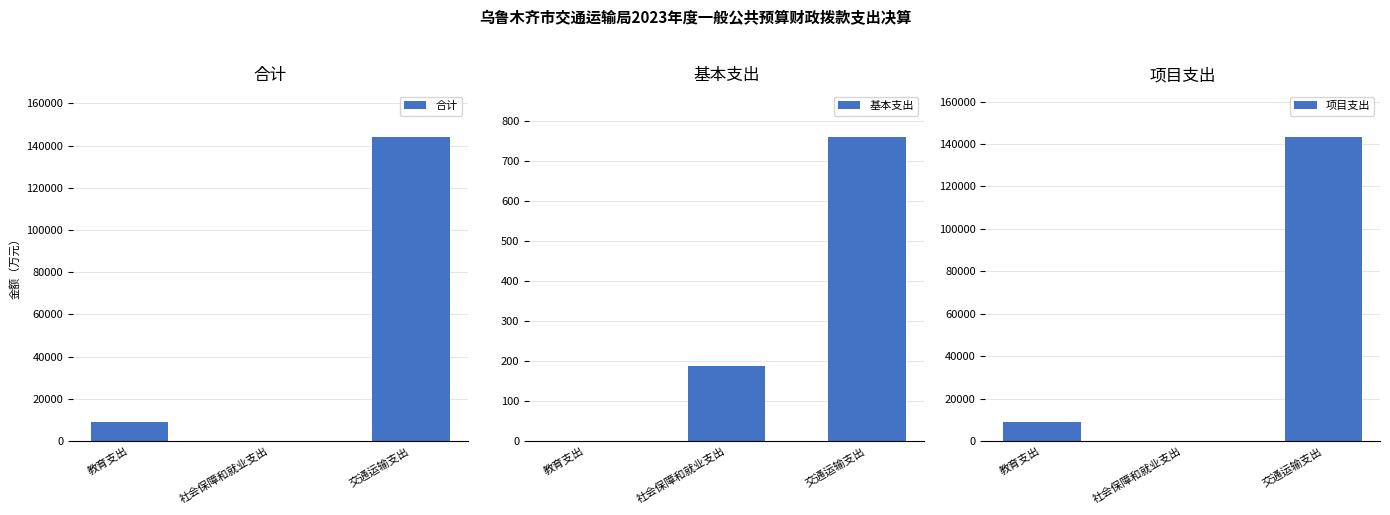

What is the label of the 1st bar from the left?

教育支出